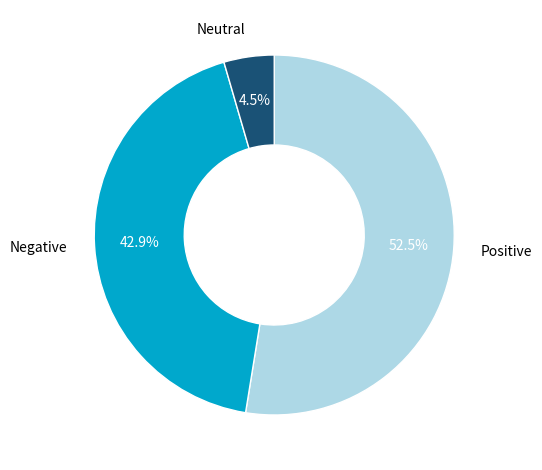

Is there a majority slice in this chart?

Yes